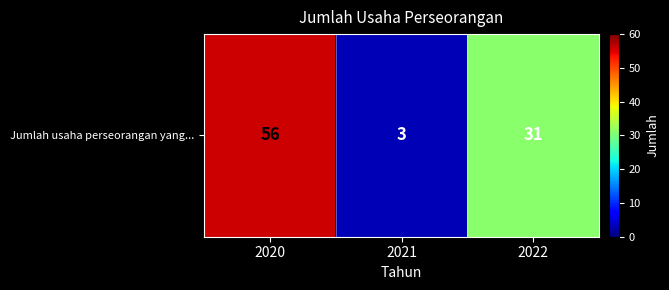

What is the sum of the values at 2020 and 2022?

87